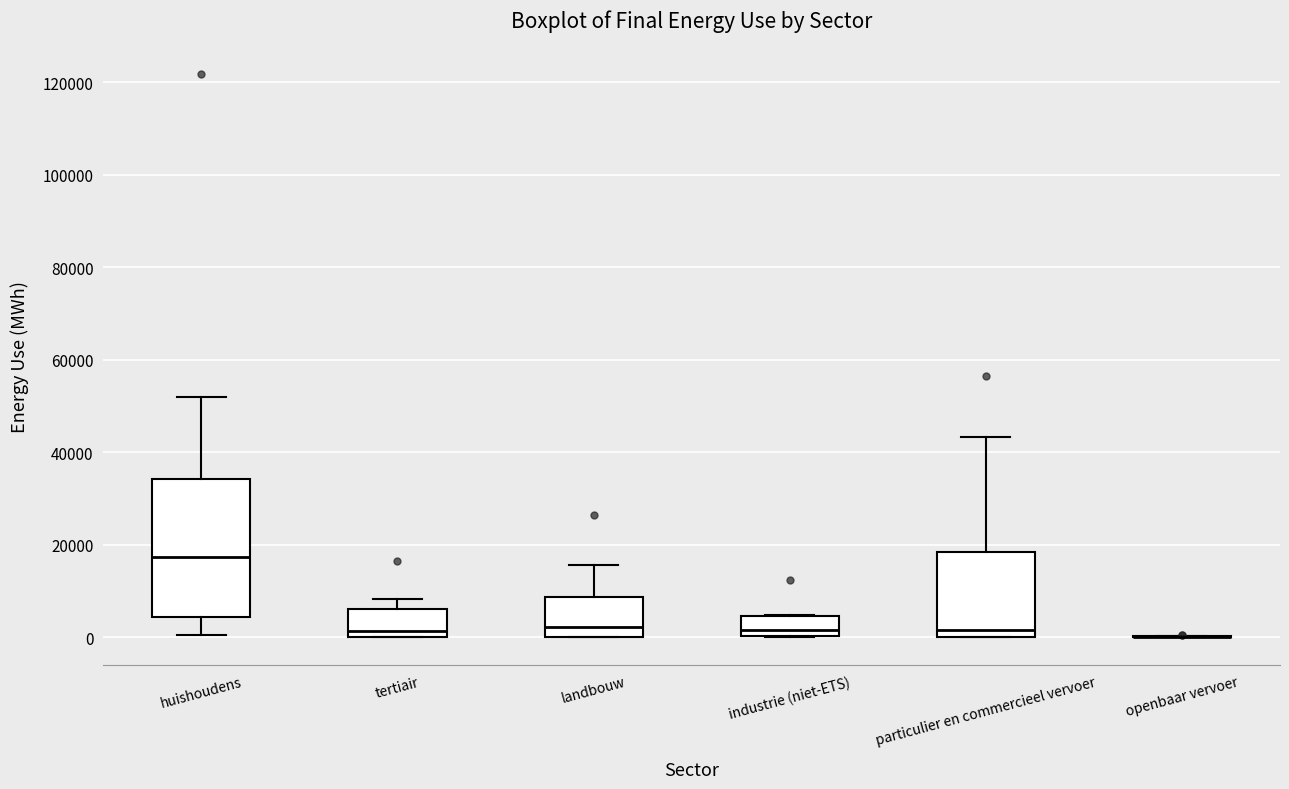

Where does the upper whisker of the box for landbouw end on the y-axis? The values are not printed on the chart, so give them approximately, as read against the axis.

16000